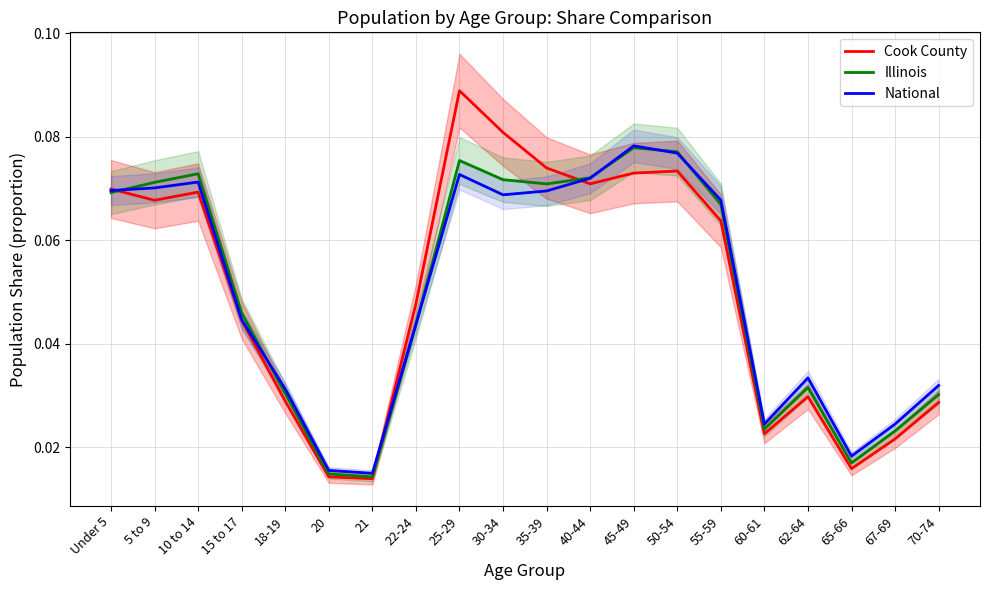

List the labels in order of Illinois value, largest first.

45-49, 50-54, 25-29, 10 to 14, 40-44, 30-34, 5 to 9, 35-39, Under 5, 55-59, 15 to 17, 22-24, 62-64, 18-19, 70-74, 60-61, 67-69, 65-66, 20, 21